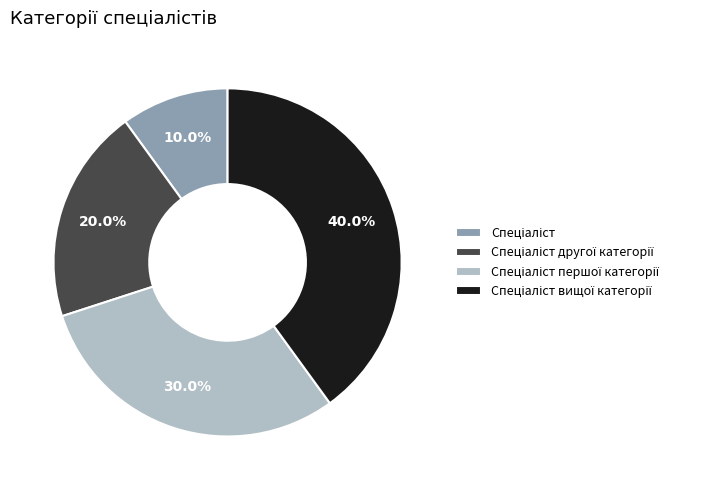

How many slices are in this pie chart?

4